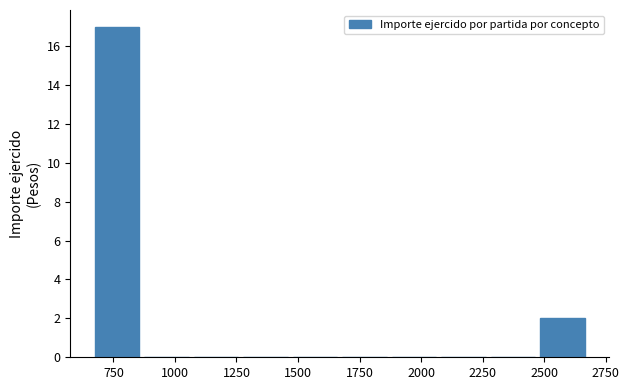

Reading left to right, transcribe this chart: for each bar, give the range it covers on the x-axis and its height. Neither the bar edges nor the heights are printed on the chart, so give them approximately, as read against the axes.

650 to 850: 17
850 to 1050: 0
1050 to 1250: 0
1250 to 1450: 0
1450 to 1650: 0
1650 to 1850: 0
1850 to 2050: 0
2050 to 2250: 0
2250 to 2450: 0
2450 to 2650: 2